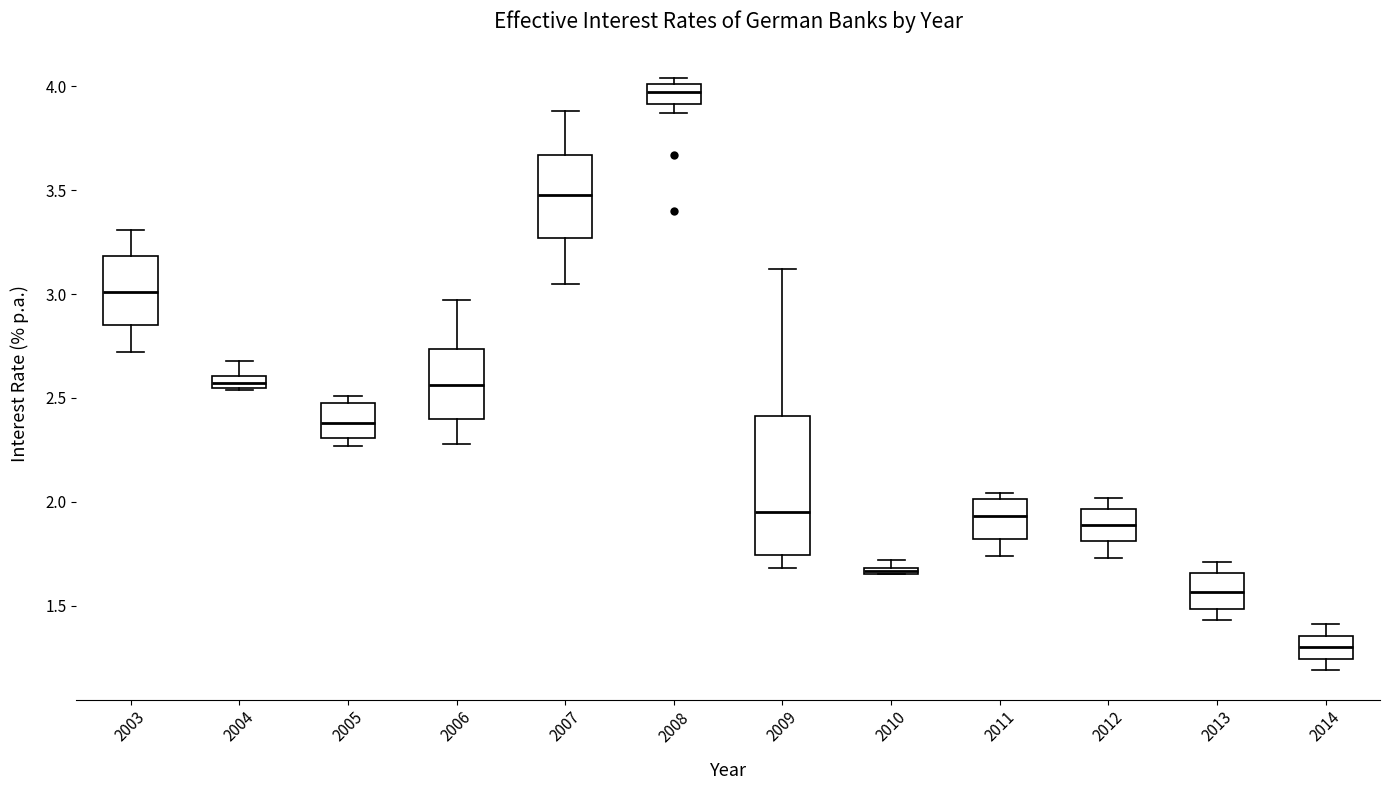

Which box is the tallest, from its lower edge to its upper edge?

2009